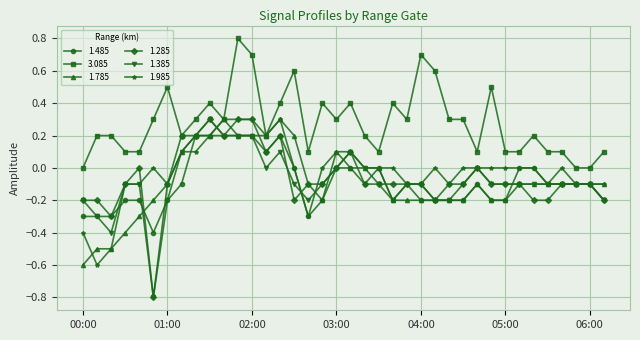

Which series has the largest range (max minus min)?

1.285